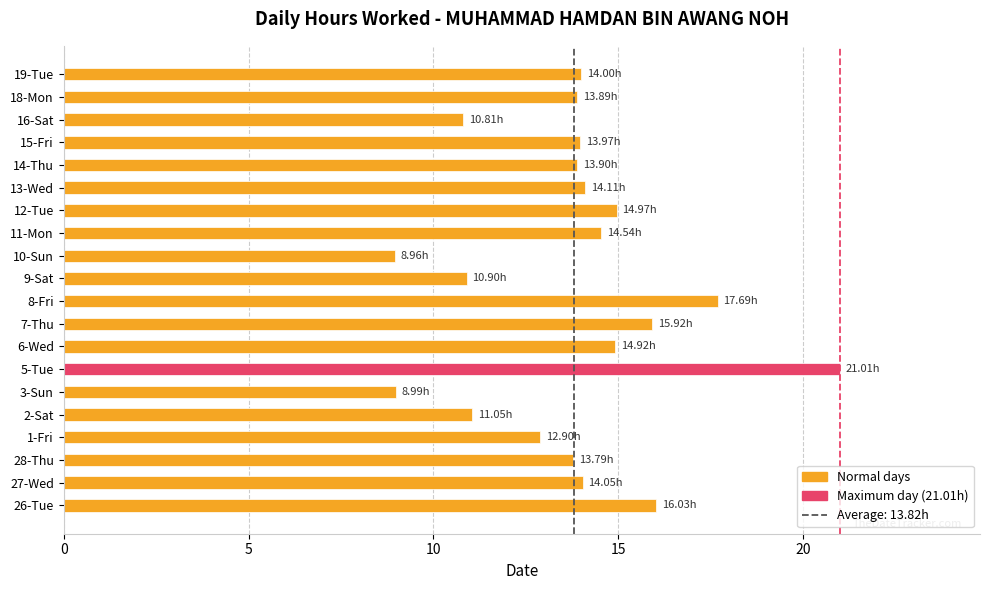

What is the change in value from 5-Tue to 8-Fri?

-3.3